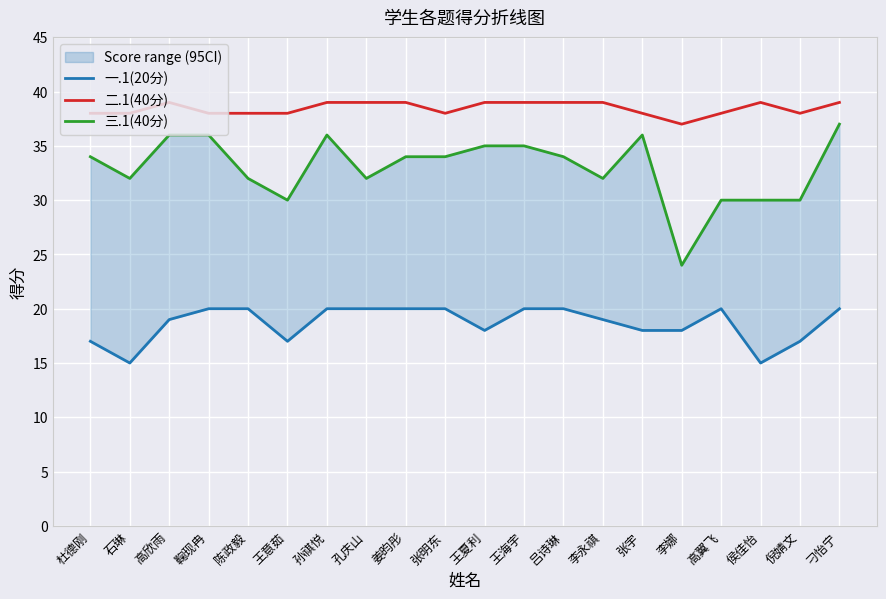

Between 张明东 and 倪婧文, which series saw the biggest shift?

三.1(40分)